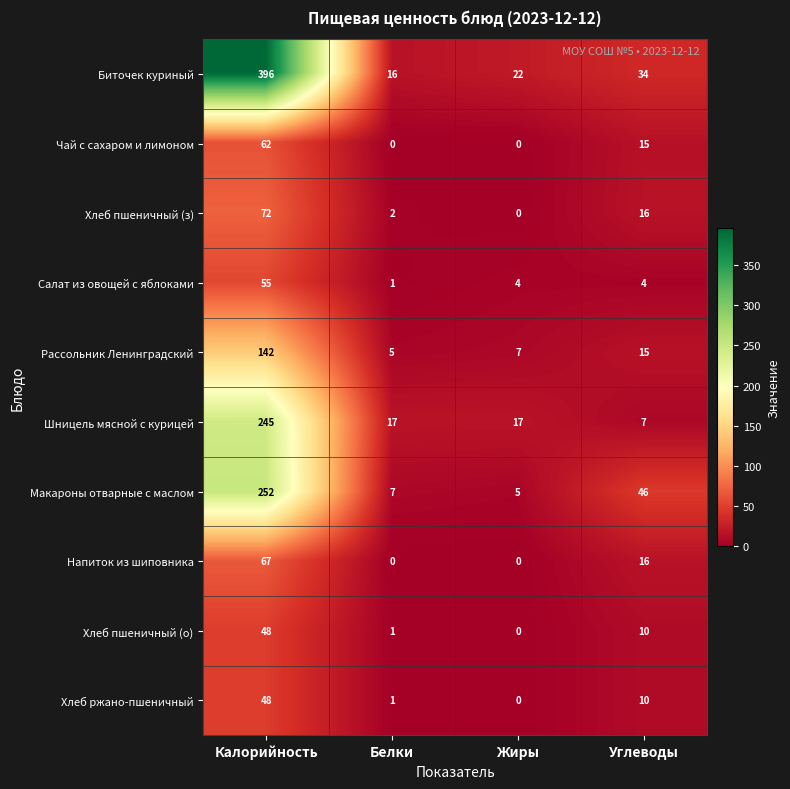

What is the lowest value of the Биточек куриный series?

16